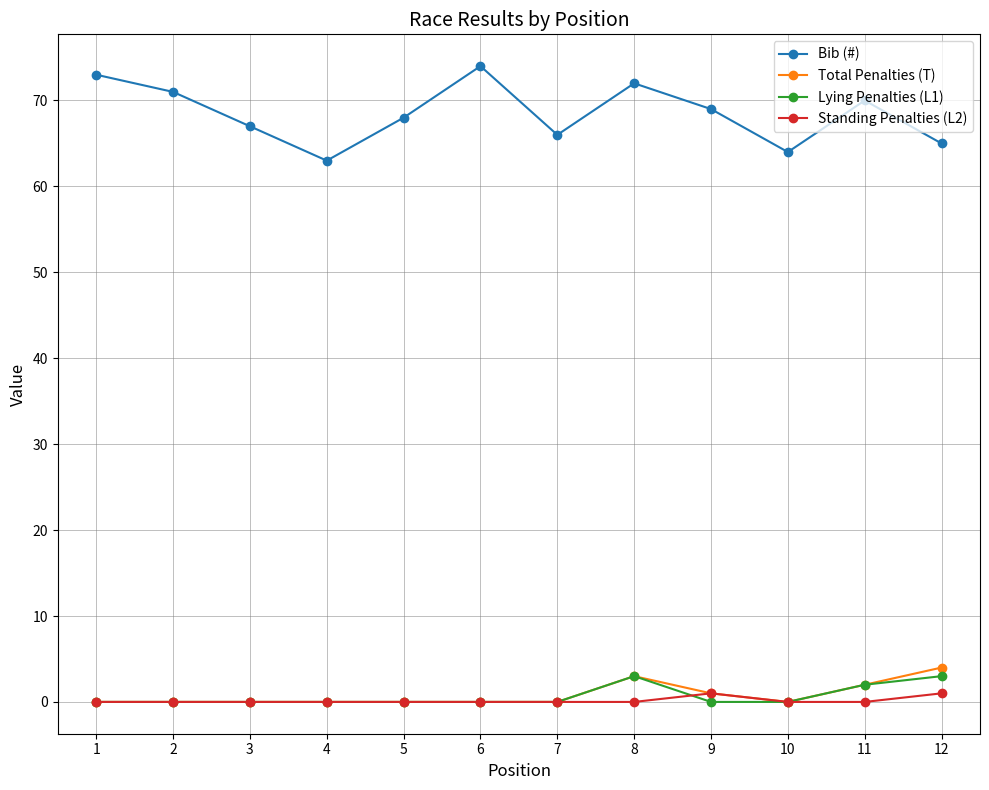

What value does the Bib (#) series have at 6?

74